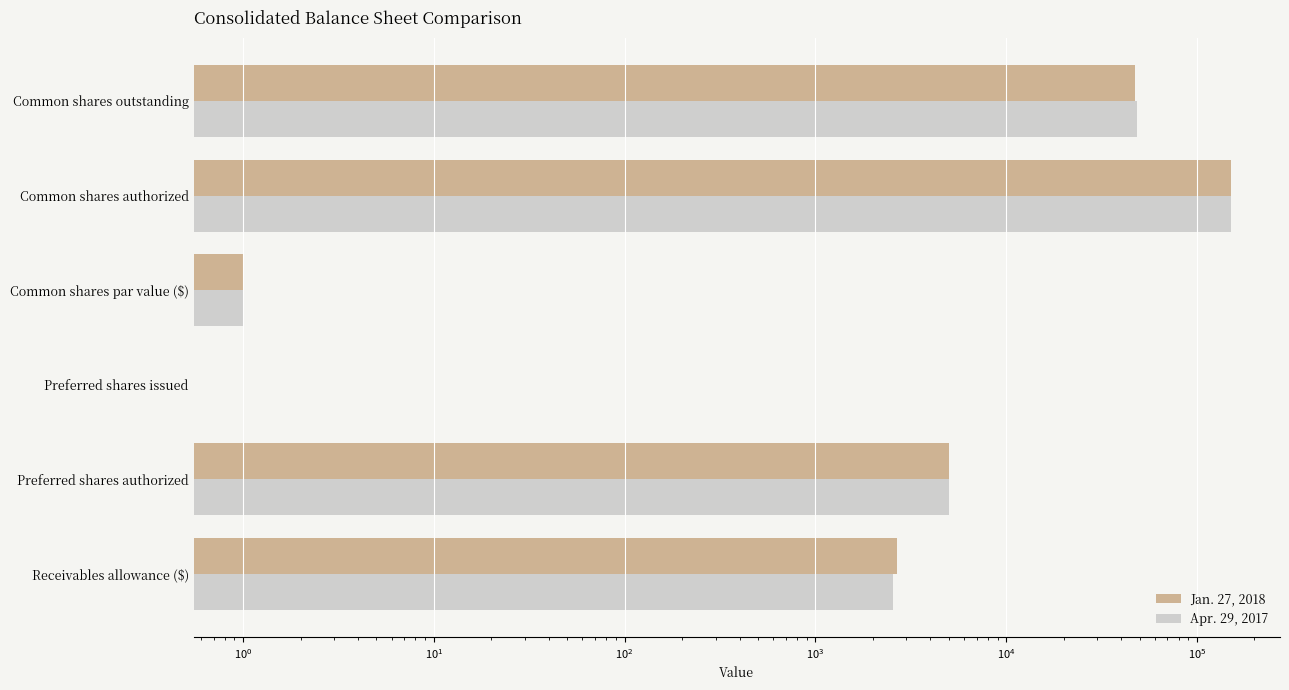

Reading left to right, extract all data points from this chart.

Jan. 27, 2018: 2665	5000	0	1	150000	47068
Apr. 29, 2017: 2563	5000	0	1	150000	48472